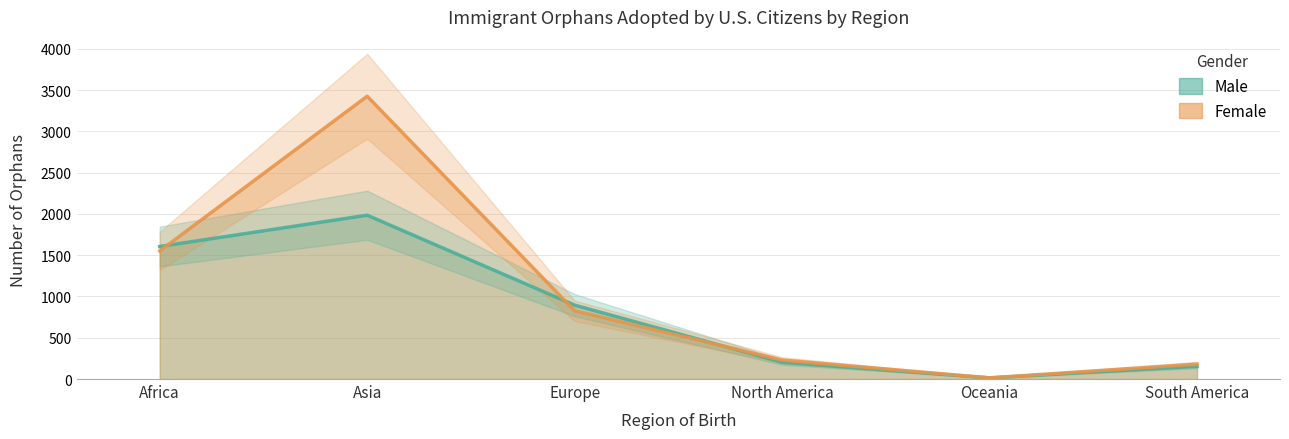

What is the difference between the maximum and minimum values in the Female series?

3411